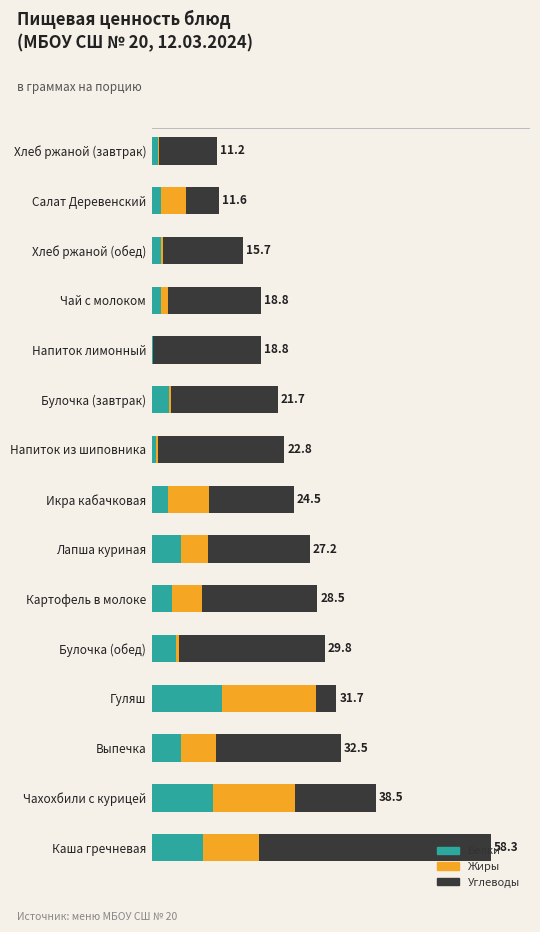

What are all the series names shown in the legend?

Белки, Жиры, Углеводы